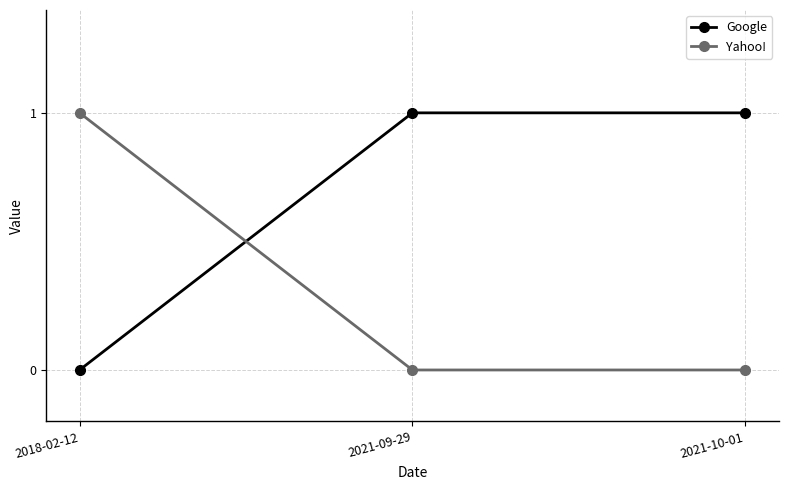

The value of Yahoo! at 2018-02-12 is 0. True or false?

False